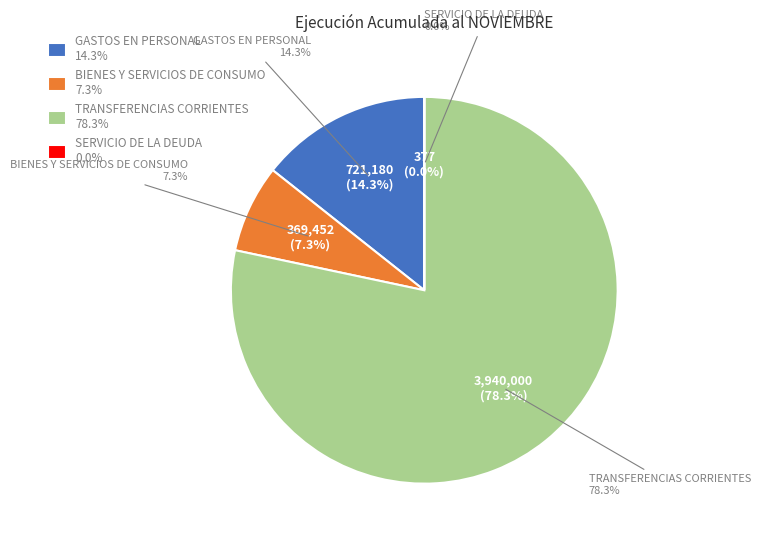

To the nearest percent, what percentage of the pie is BIENES Y SERVICIOS DE CONSUMO?

7%